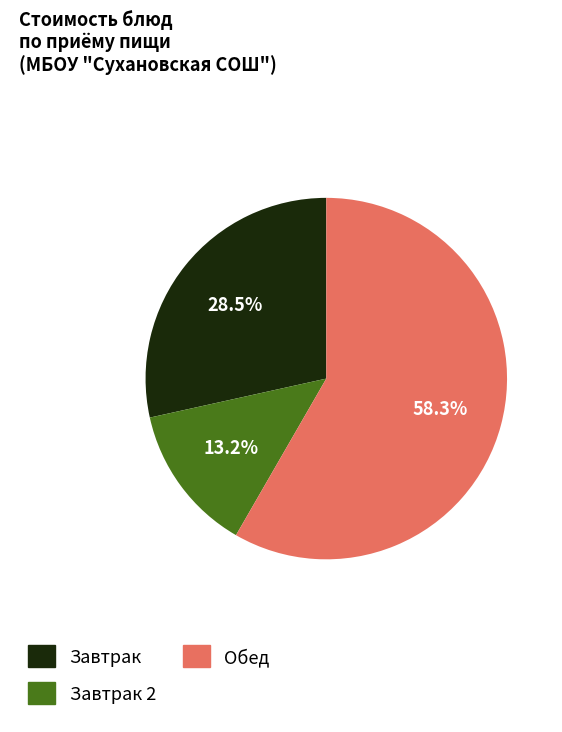

Is there any slice that represents more than half of the pie?

Yes